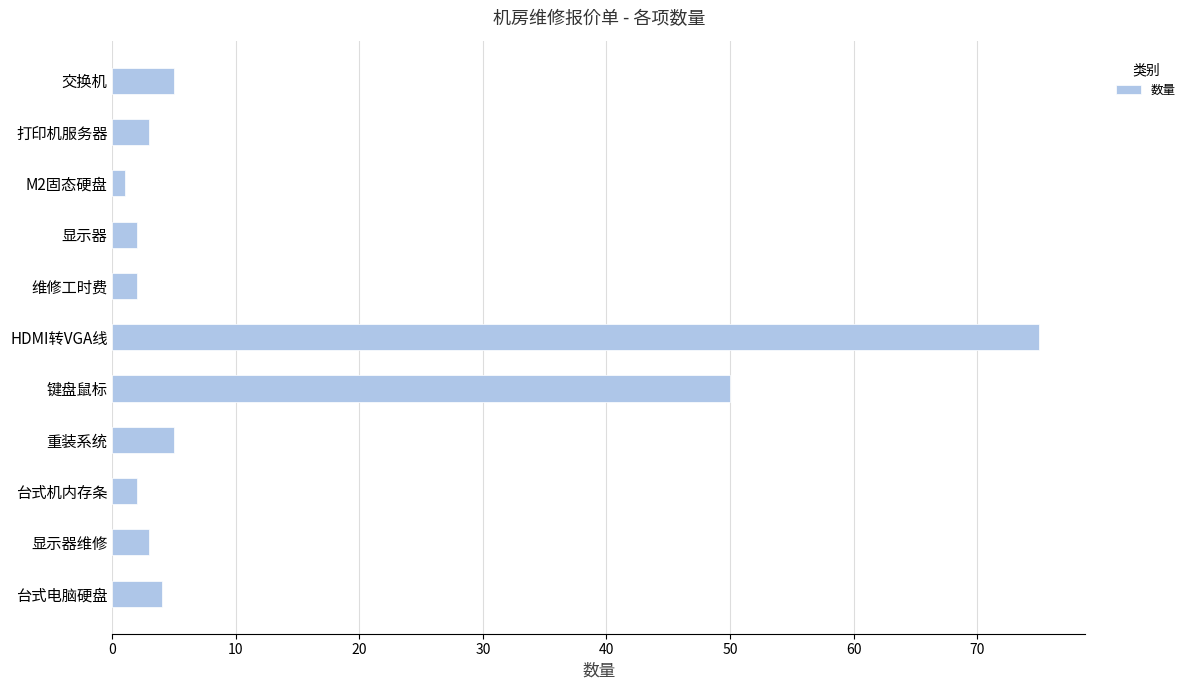

At which label is the value closest to 38?

键盘鼠标